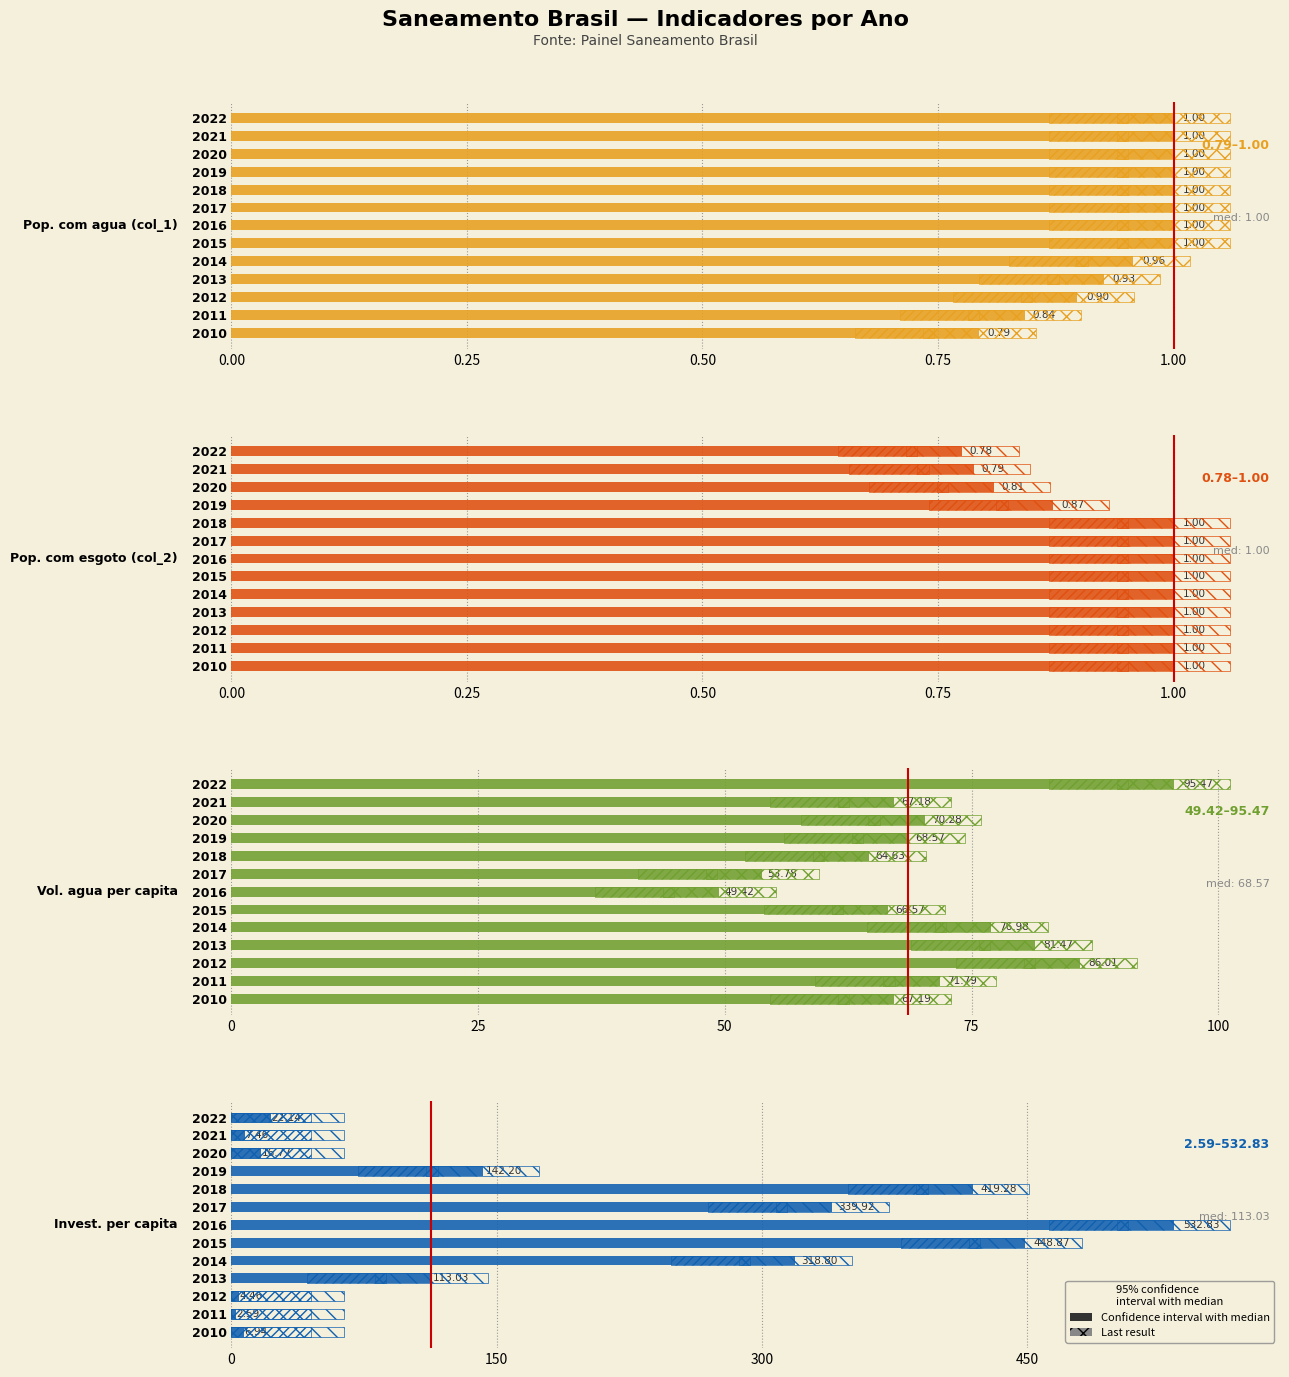

True or false: Vol. agua per capita has a value of 25.0 at 2017.

False